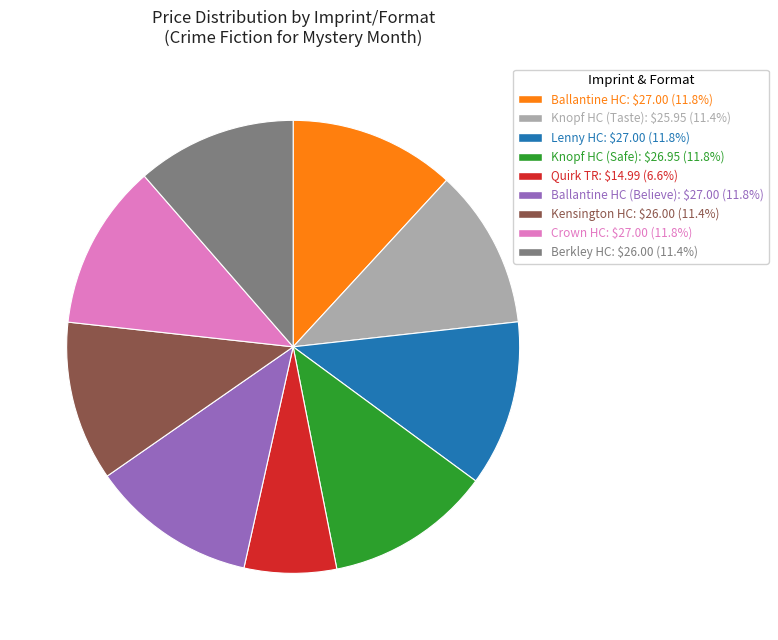

How many segments does this pie chart have?

9